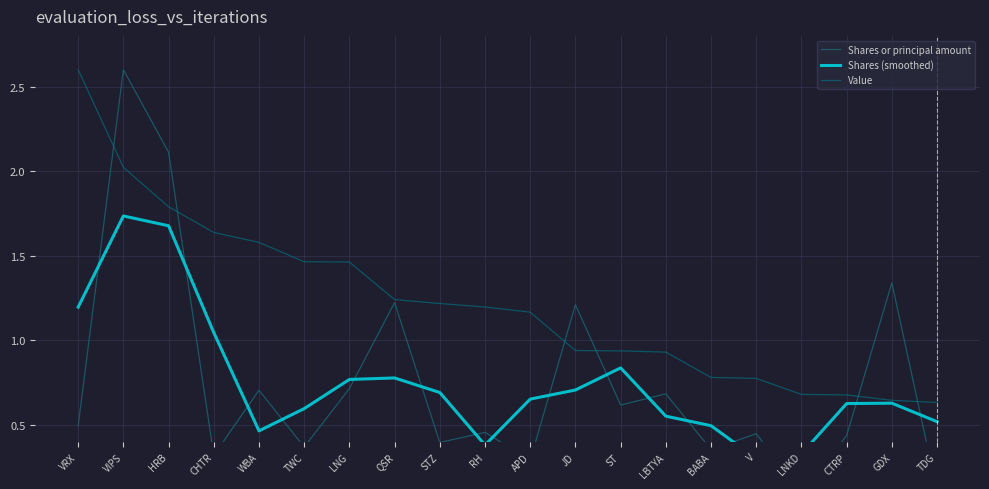

What is the difference between the Shares or principal amount values at STZ and TDG?

0.3